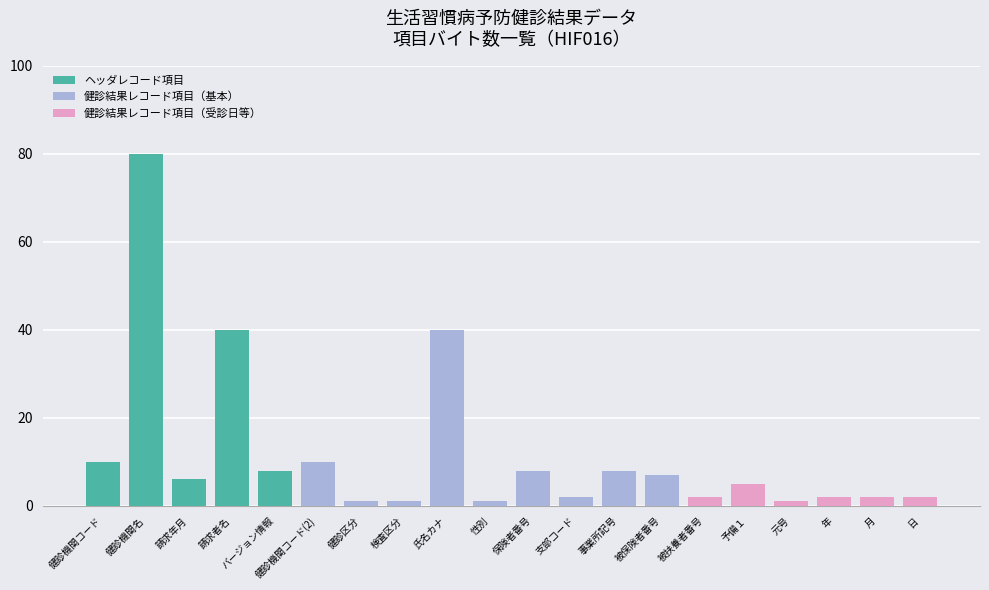

True or false: the data shows 119 at 健診機関名.

False